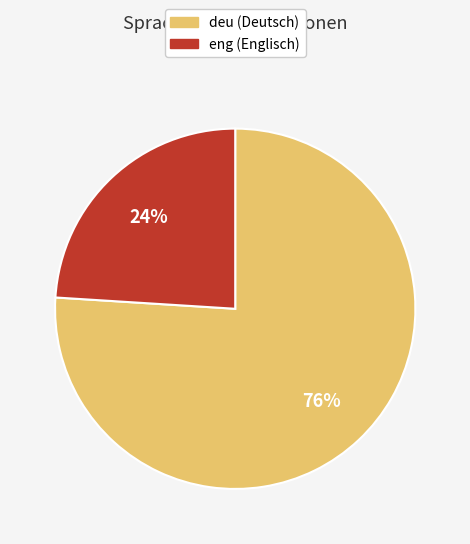

How many slices are in this pie chart?

2